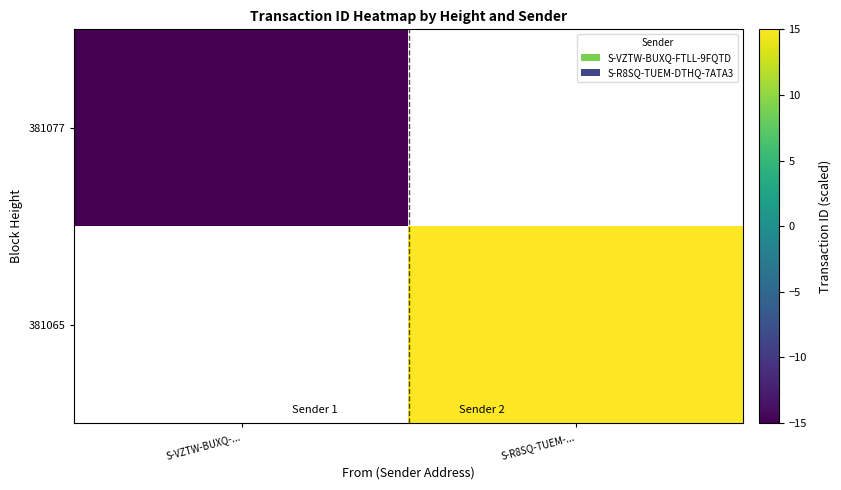

Rank the categories by 381077 value from highest to lowest.

S-VZTW-BUXQ-..., S-R8SQ-TUEM-...